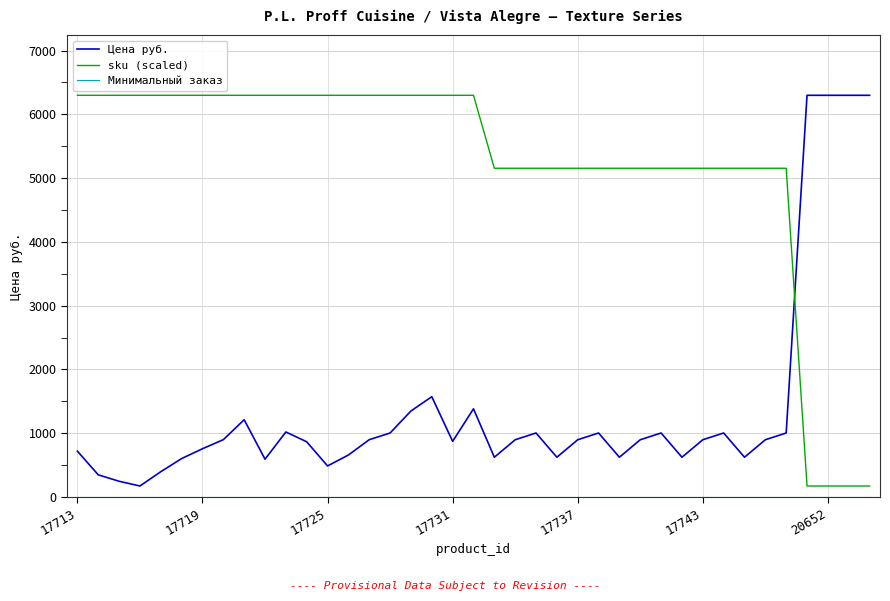

How many intersections are there between Цена руб. and sku (scaled)?

1